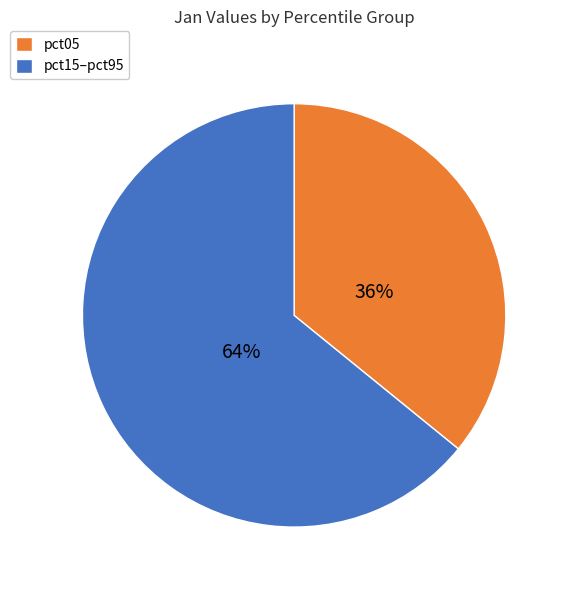

Count the number of slices in the pie.

2